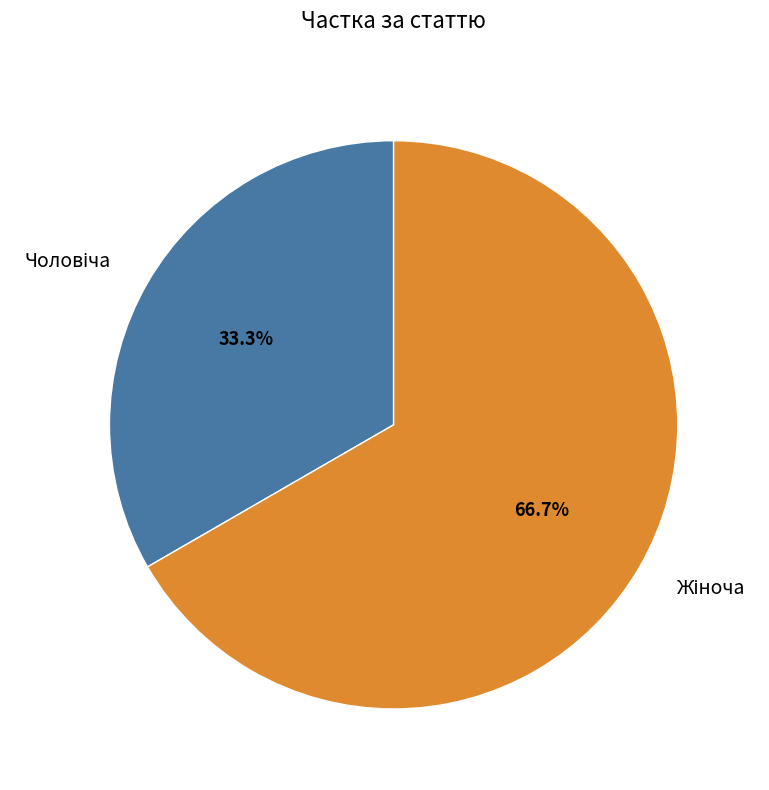

Is there a majority slice in this chart?

Yes